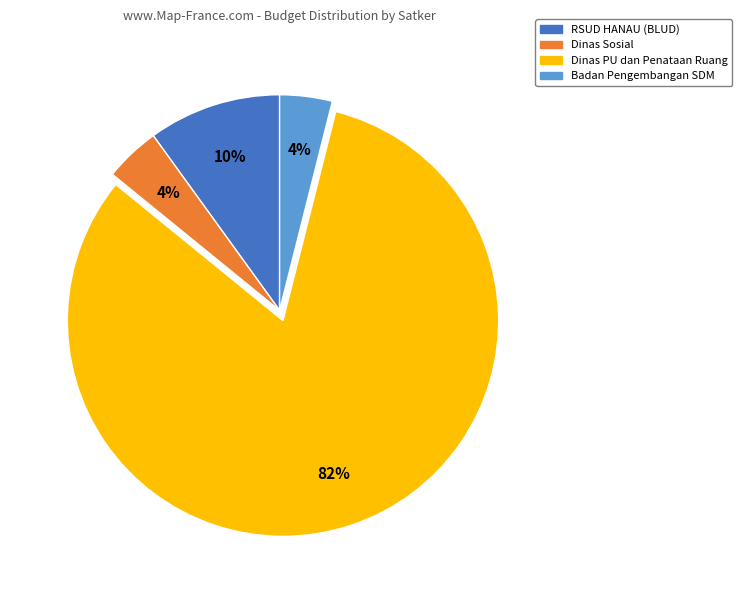

Is there any slice that represents more than half of the pie?

Yes